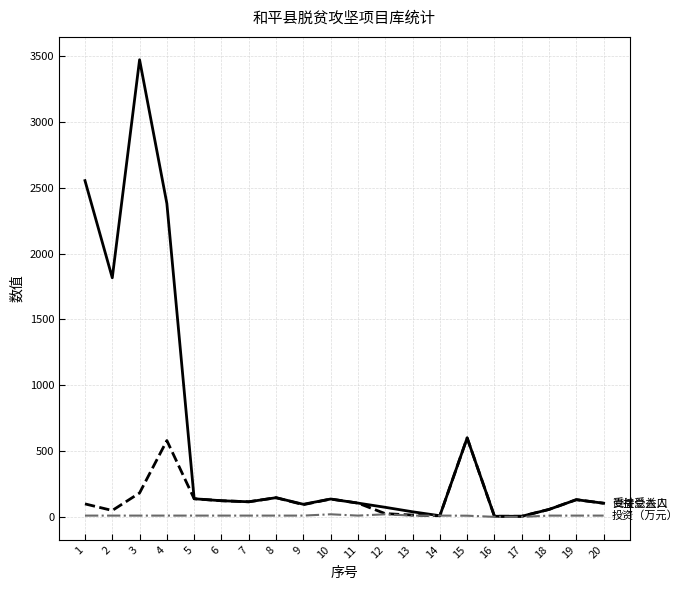

At which category is the sum across all series the highest?

3